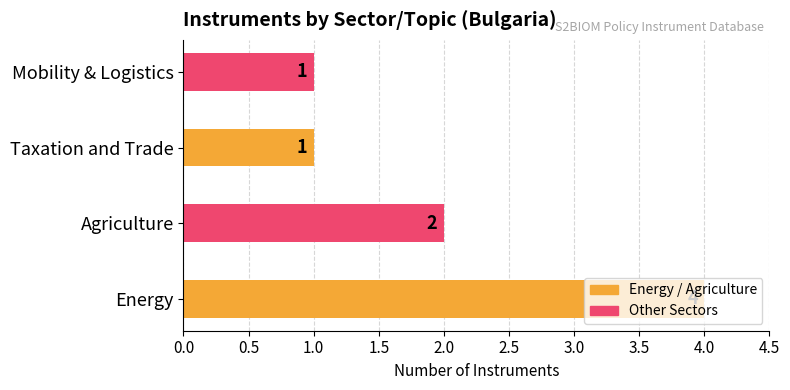

What is the sum of all values?

8